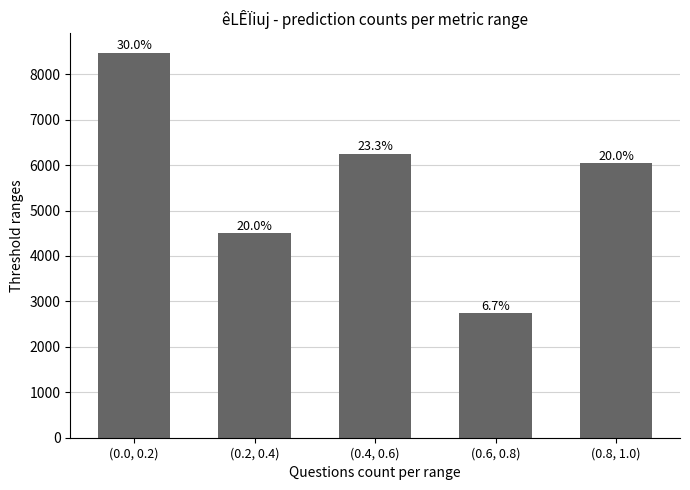

What is the label of the 3rd bar from the right?

(0.4, 0.6)